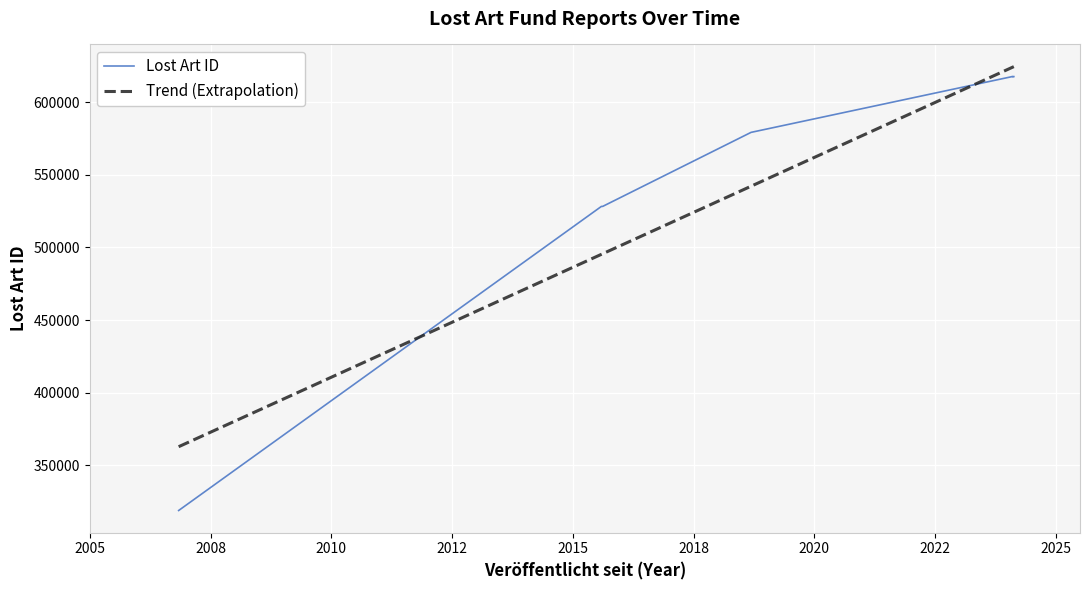

What is the sum of the values at 2024-02-05 and 2018-09-10?

1196796